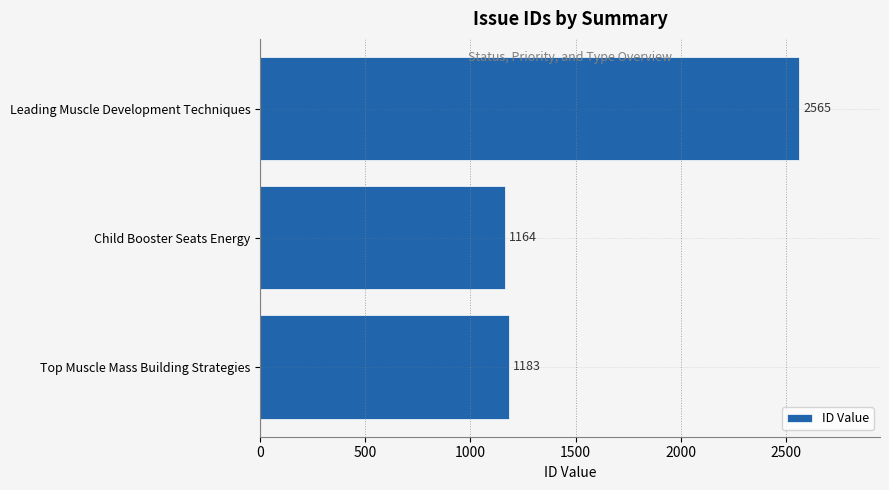

Reading bottom to top, extract all data points from this chart.

1183	1164	2565